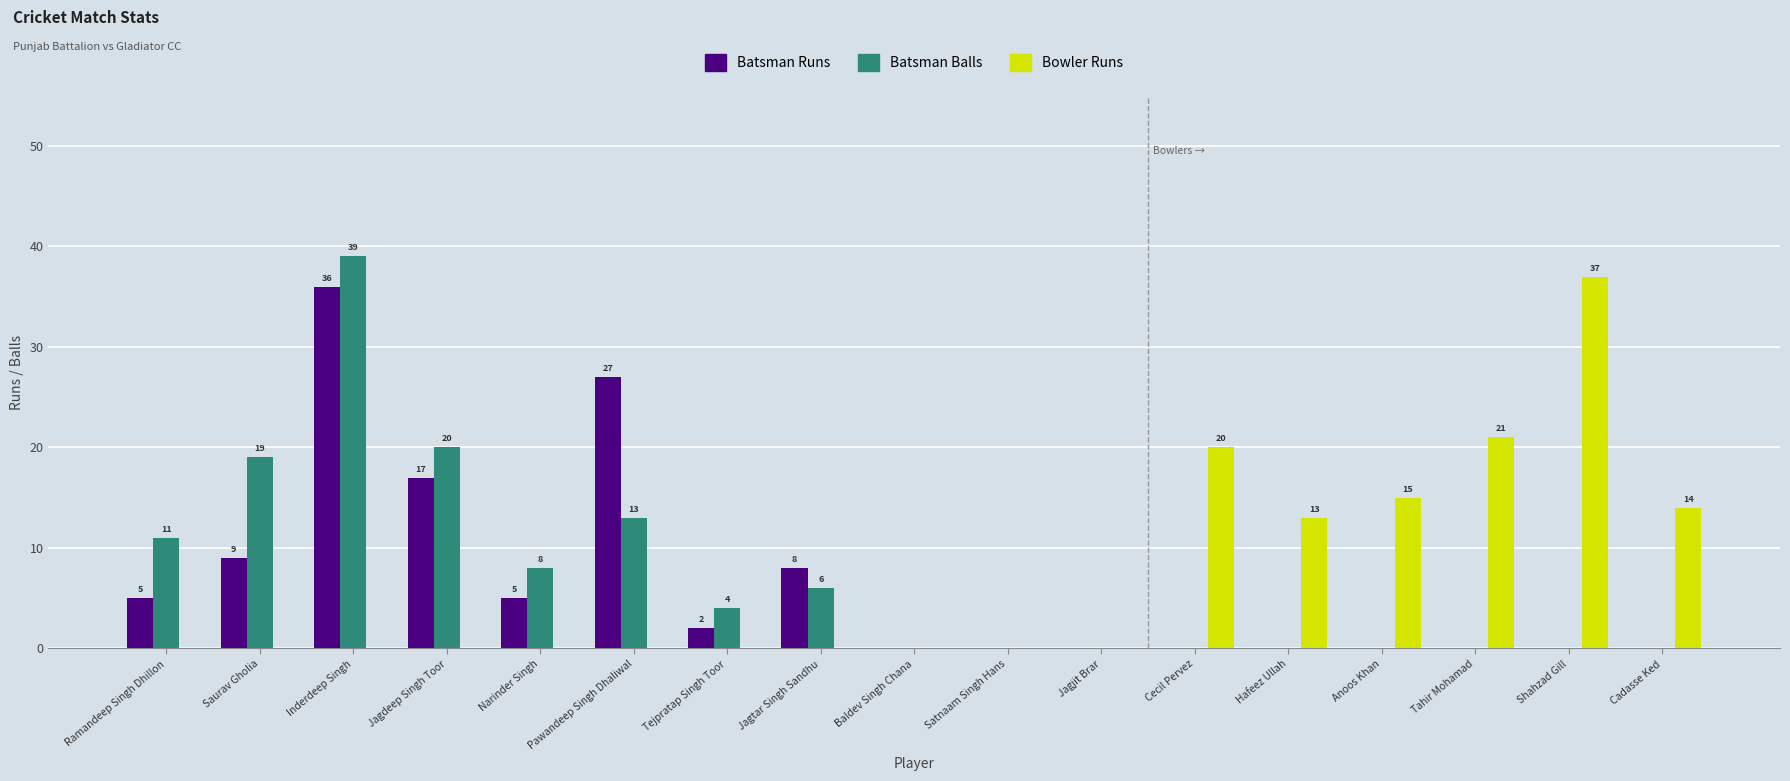

Reading right to left, list all the values displayed in this chart.

Batsman Runs: 0	0	0	0	0	0	0	0	0	8	2	27	5	17	36	9	5
Batsman Balls: 0	0	0	0	0	0	0	0	0	6	4	13	8	20	39	19	11
Bowler Runs: 14	37	21	15	13	20	0	0	0	0	0	0	0	0	0	0	0